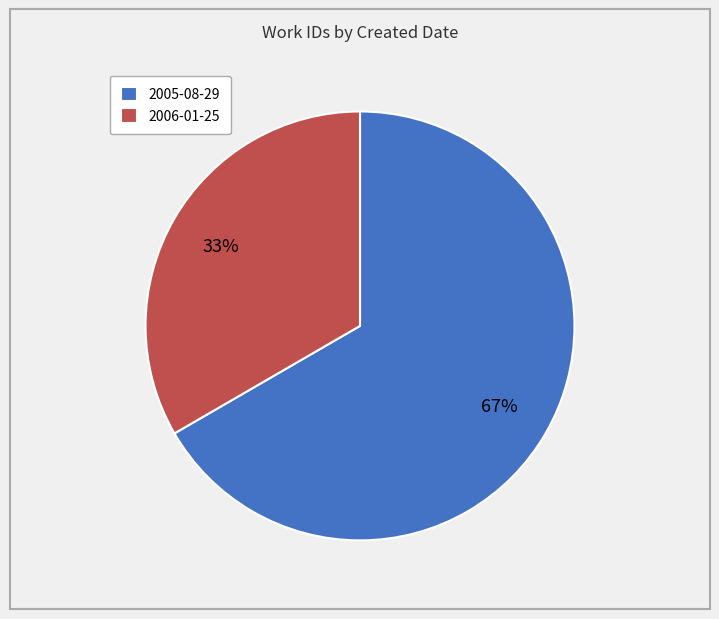

Does 2006-01-25 represent more than half of the total?

No